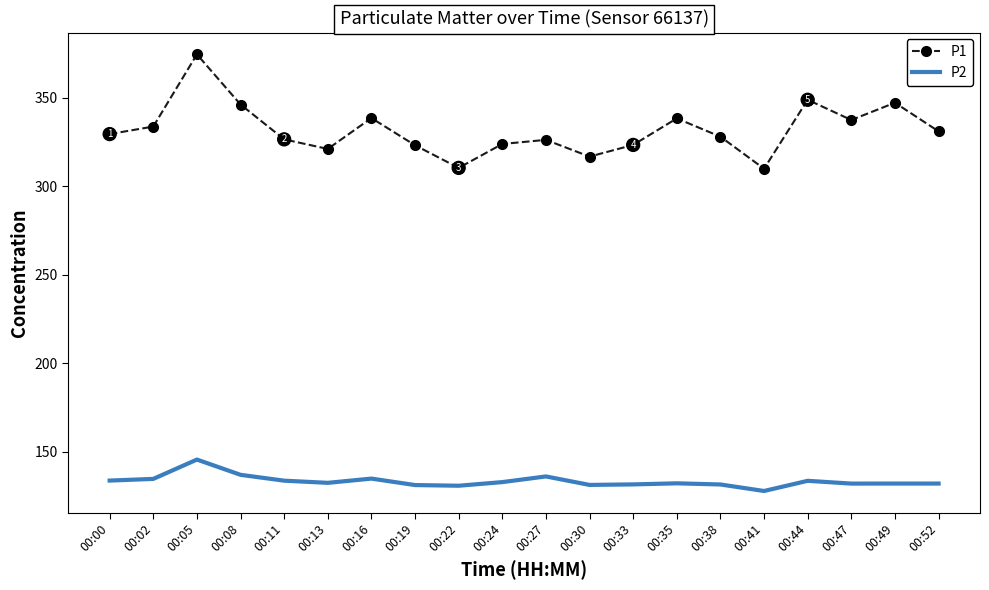

Read the P1 value at 00:24.

323.8